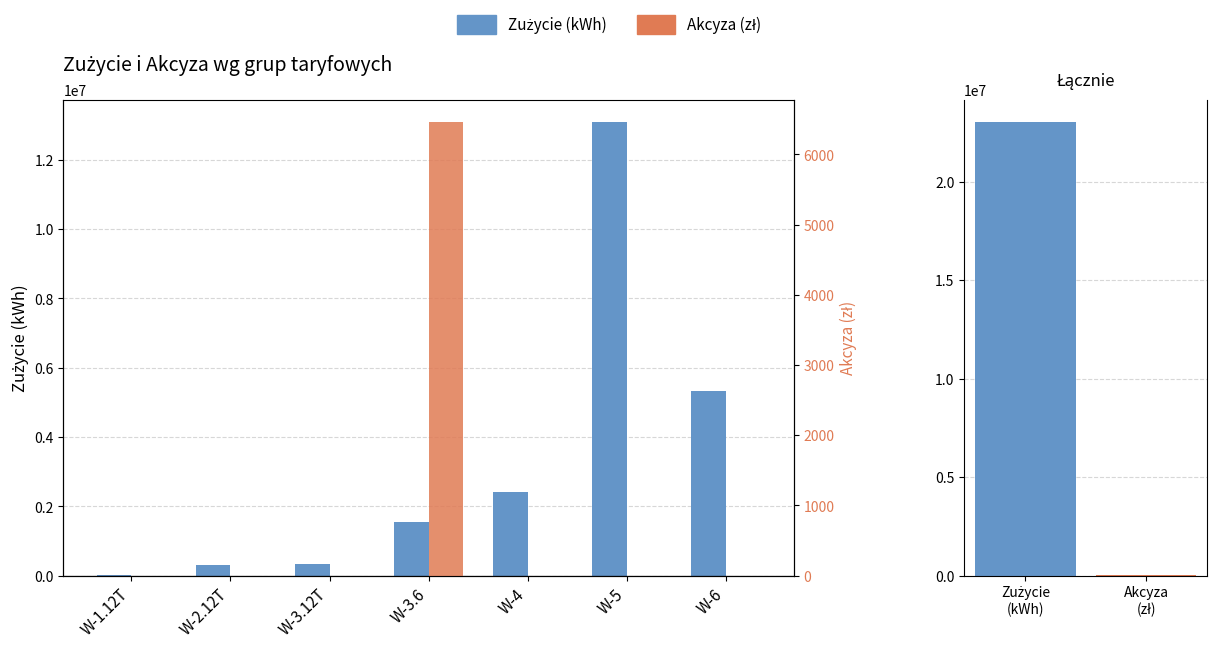

At how many categories does at least one series exceed 11576857?

1